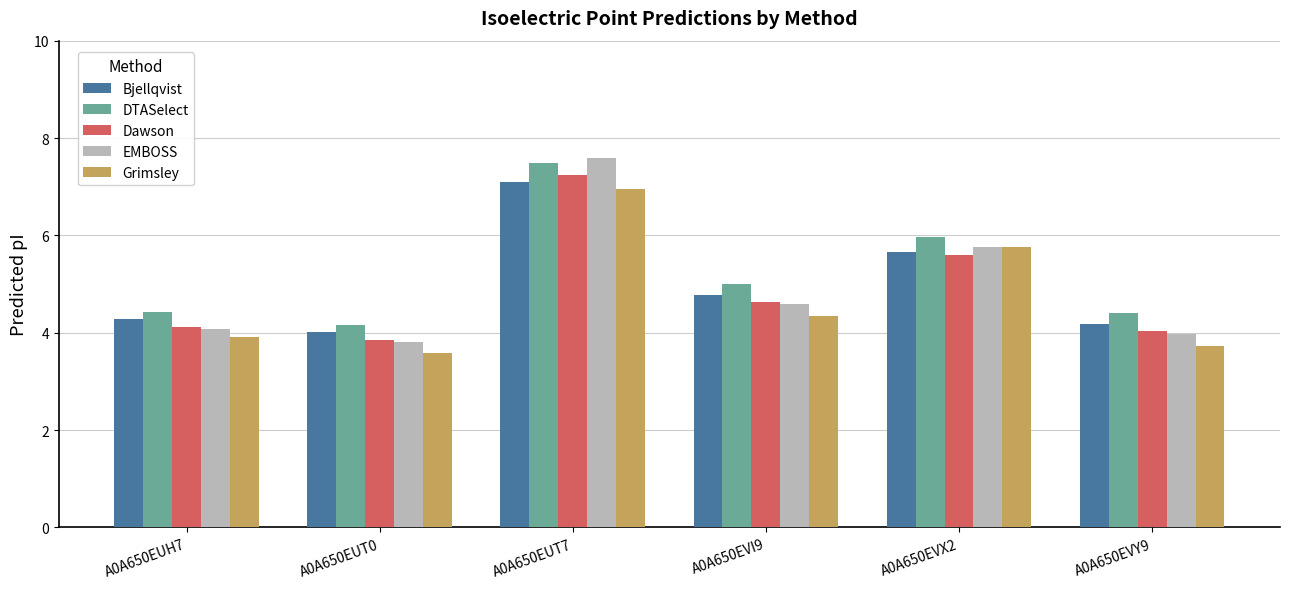

At which category is the sum across all series the highest?

A0A650EUT7